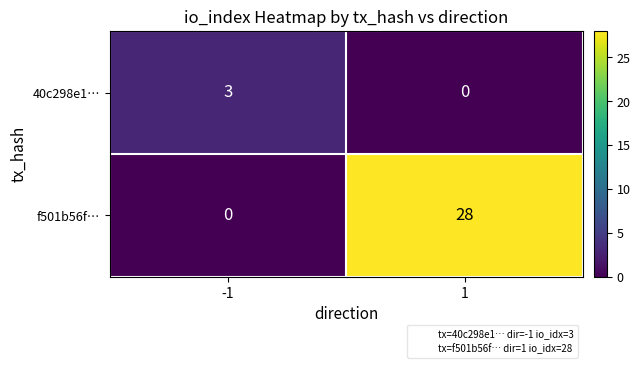

What is the sum of the 40c298e1… values at 1 and -1?

3